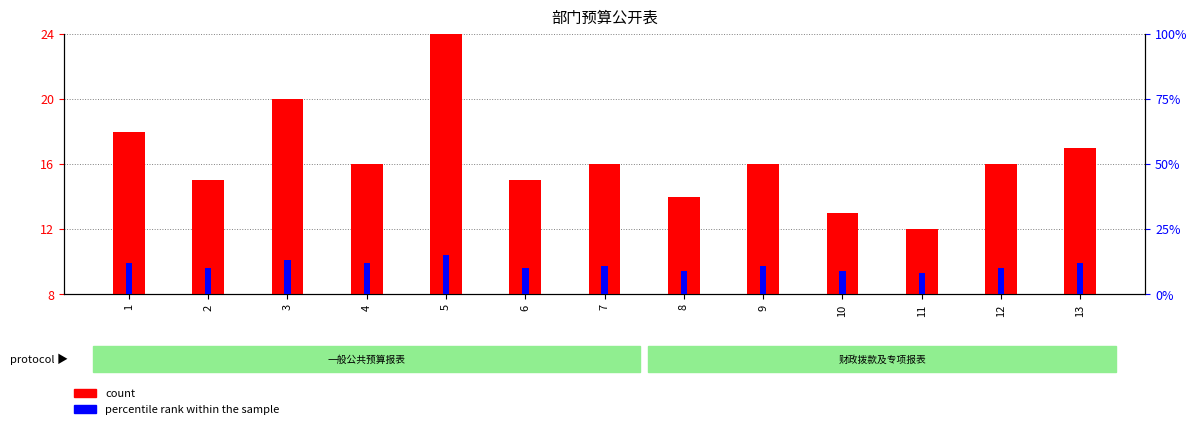

What is the sum of all percentile rank within the sample values?

142